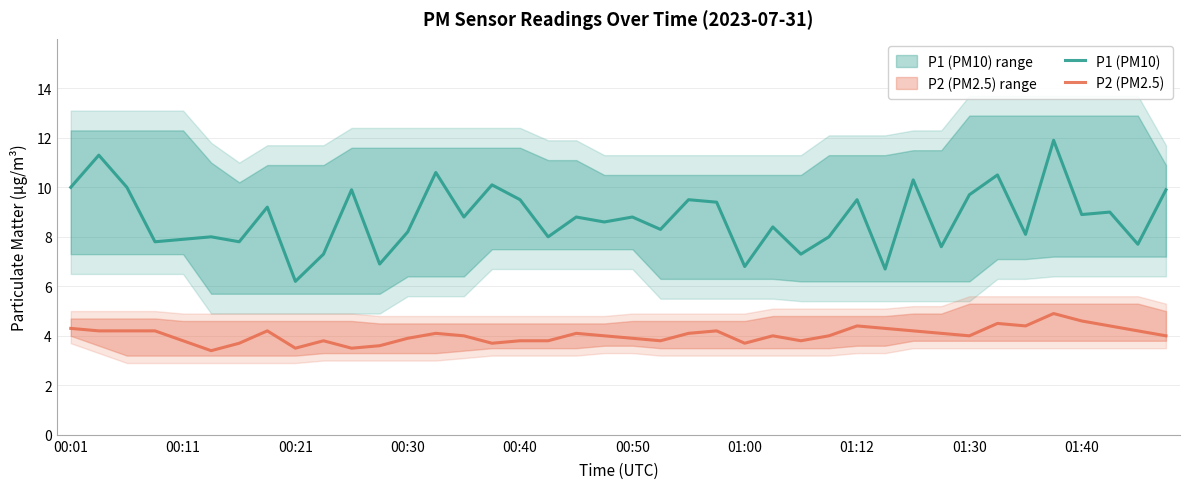

How many series are shown in this chart?

2